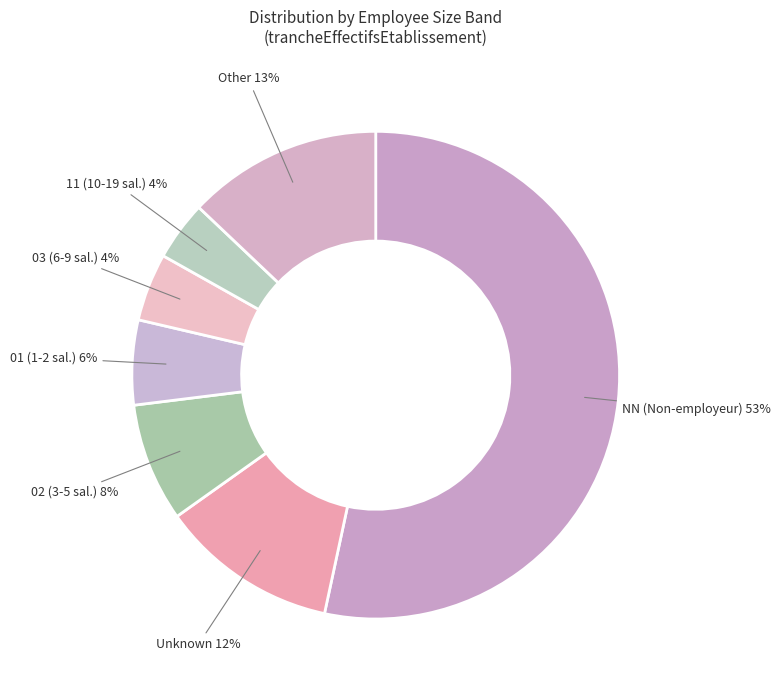

Is there any slice that represents more than half of the pie?

Yes